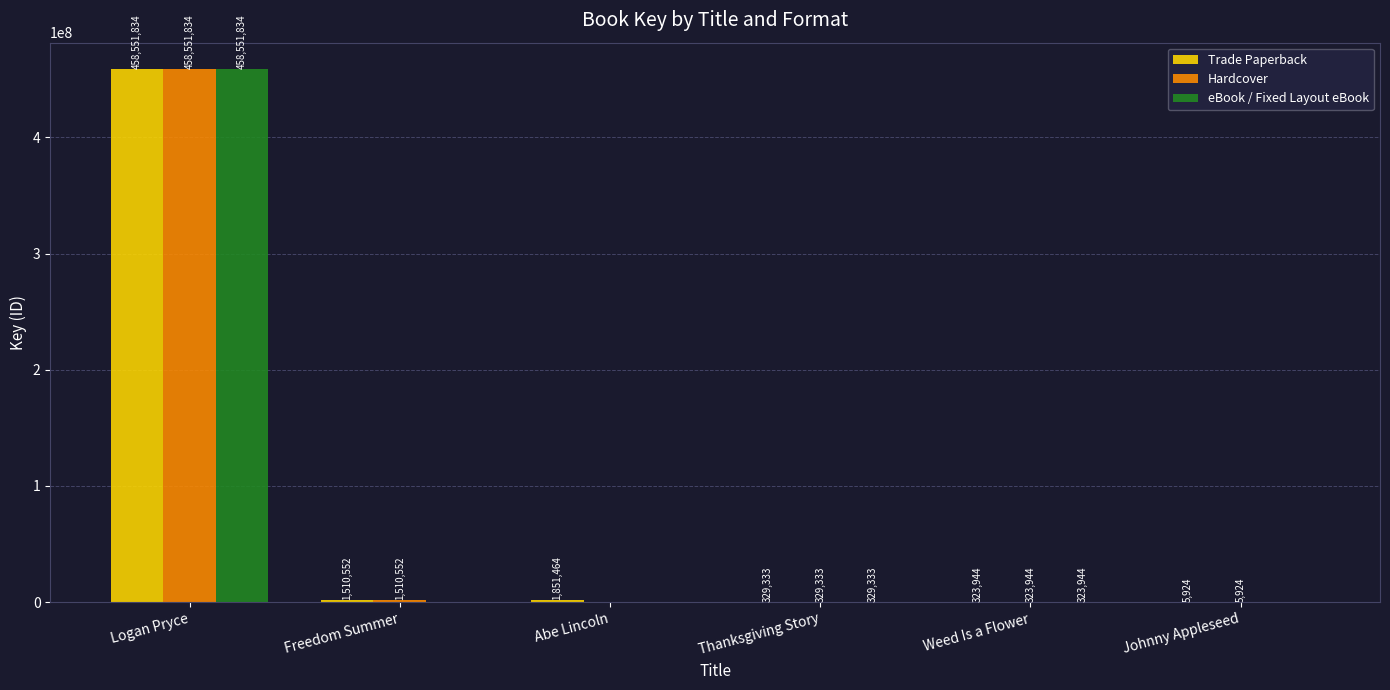

What is the spread (max minus min) of values at Johnny Appleseed?

5924